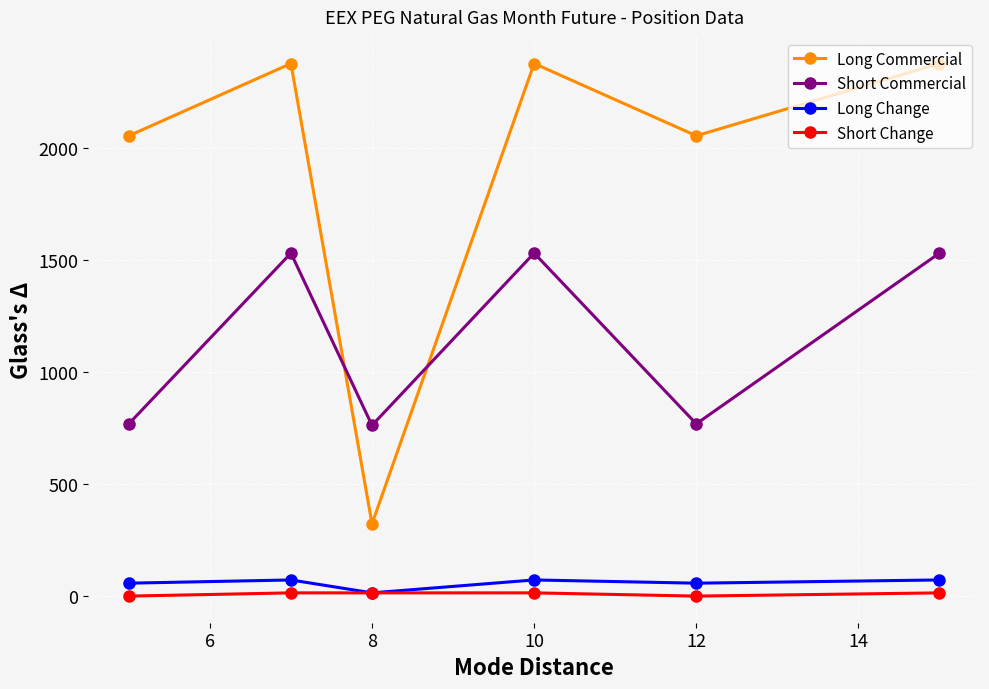

How many interior local valleys does the Short Commercial series have?

2